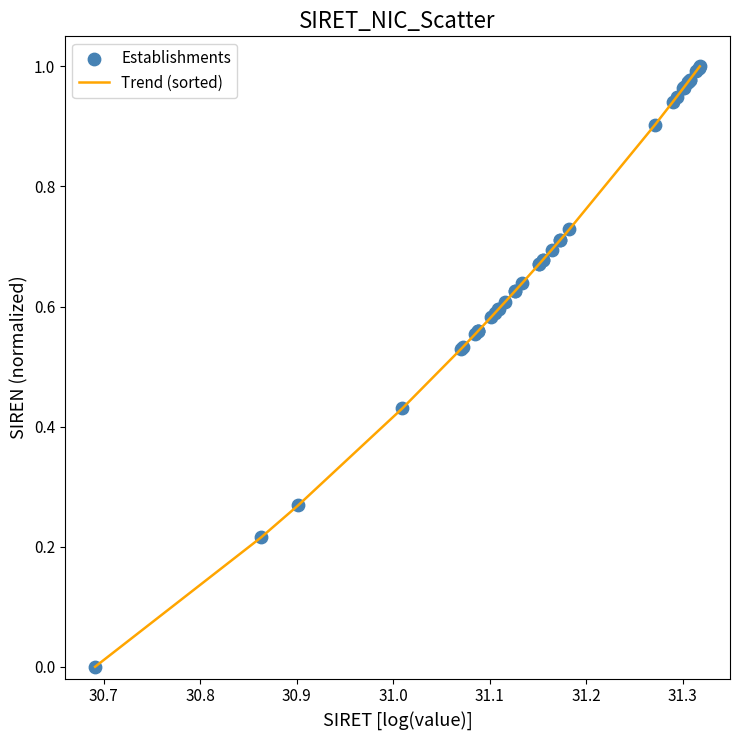

How many lines are shown in the chart?

1